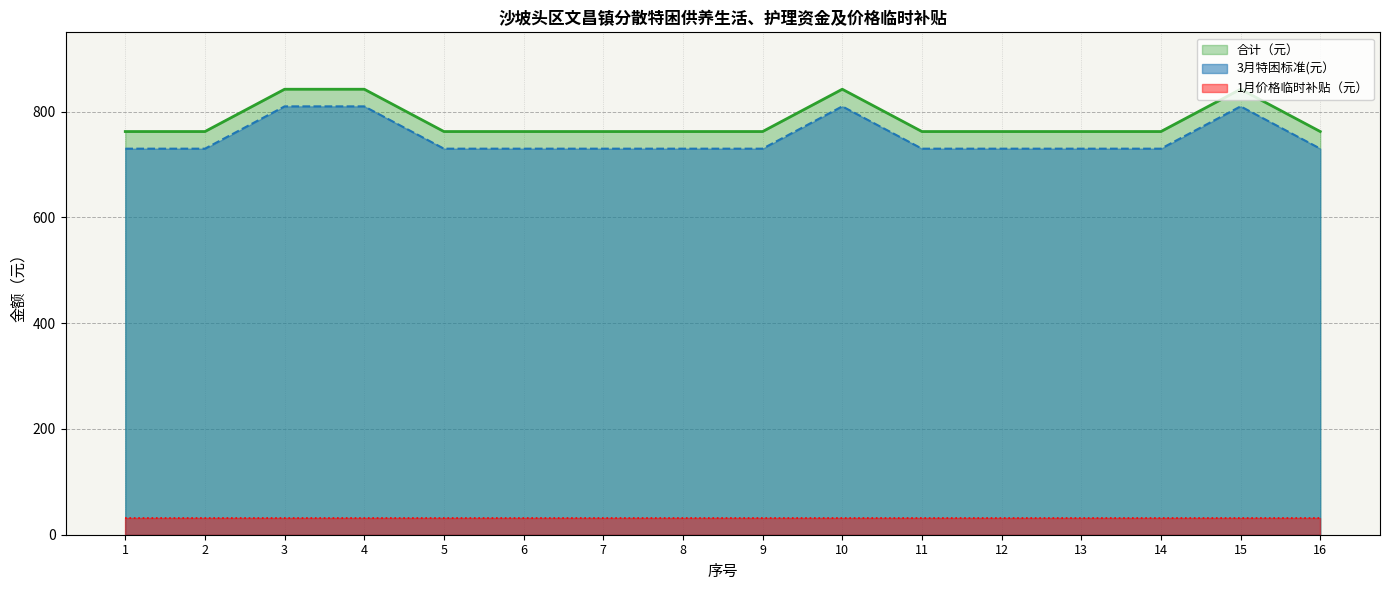

At which category is the sum across all series the highest?

3